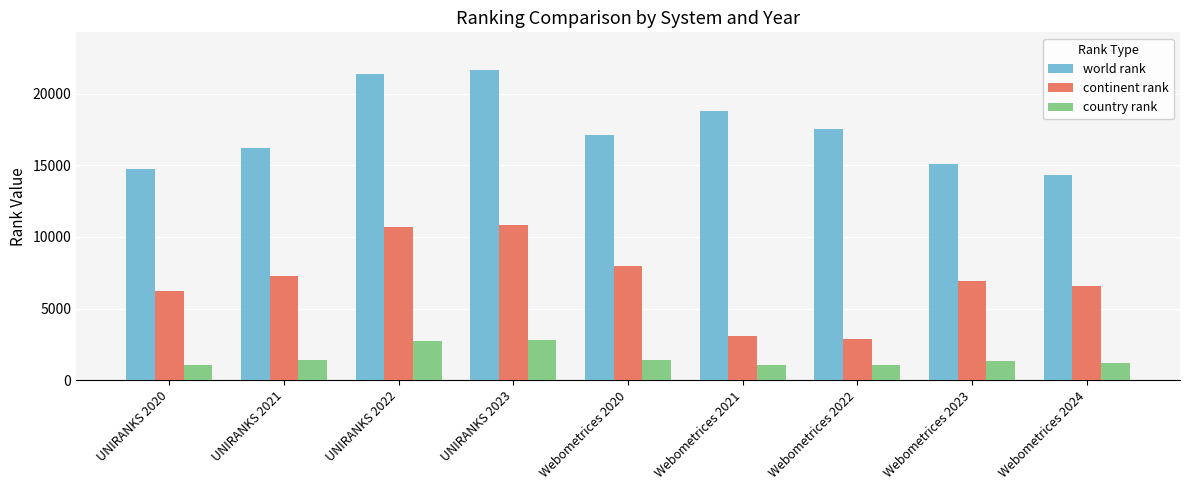

Rank the series by their maximum value, from lowest to highest.

country rank, continent rank, world rank